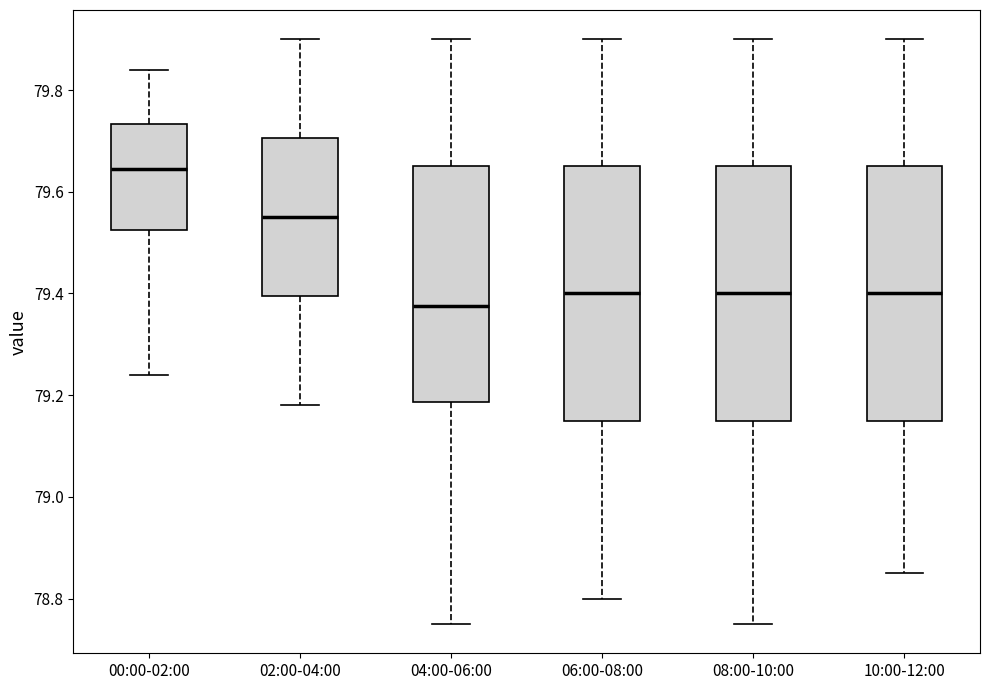

Reading left to right, read every box against the y-axis: the position of its median line, the range the box covers, and the ends of its whiskers. The values are not printed on the chart, so give them approximately, as read against the axis.

00:00-02:00: median 79.64, box 79.52 to 79.74, whiskers 79.24 to 79.84
02:00-04:00: median 79.56, box 79.40 to 79.70, whiskers 79.18 to 79.90
04:00-06:00: median 79.38, box 79.18 to 79.66, whiskers 78.76 to 79.90
06:00-08:00: median 79.40, box 79.16 to 79.66, whiskers 78.80 to 79.90
08:00-10:00: median 79.40, box 79.16 to 79.66, whiskers 78.76 to 79.90
10:00-12:00: median 79.40, box 79.16 to 79.66, whiskers 78.86 to 79.90